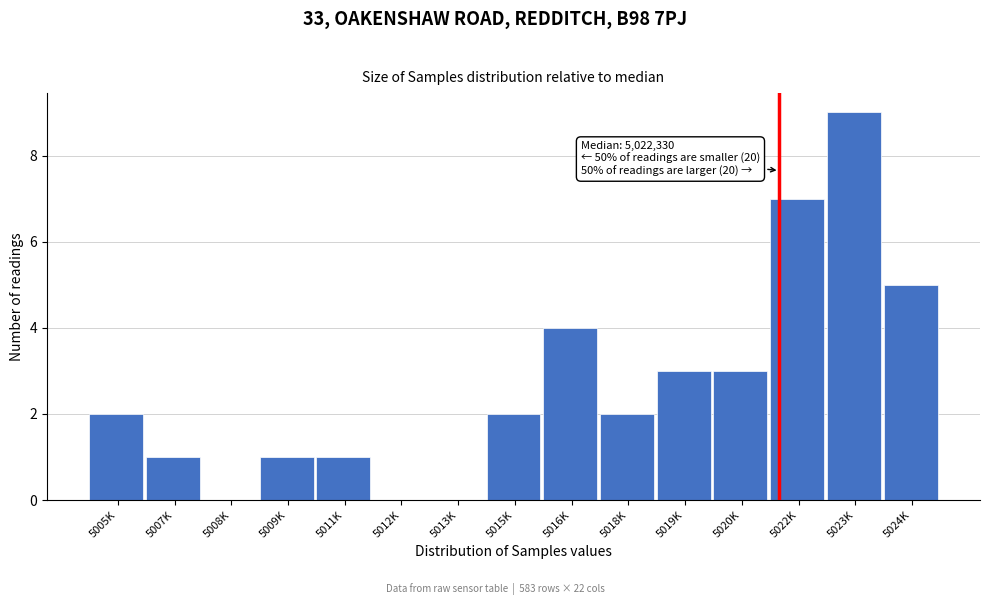

Reading left to right, what are all the values shown in this chart?

5005K=2	5007K=1	5008K=0	5009K=1	5011K=1	5012K=0	5013K=0	5015K=2	5016K=4	5018K=2	5019K=3	5020K=3	5022K=7	5023K=9	5024K=5